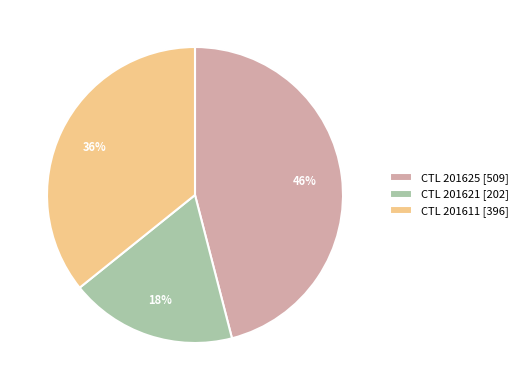

To the nearest percent, what is the average slice percentage?

33%